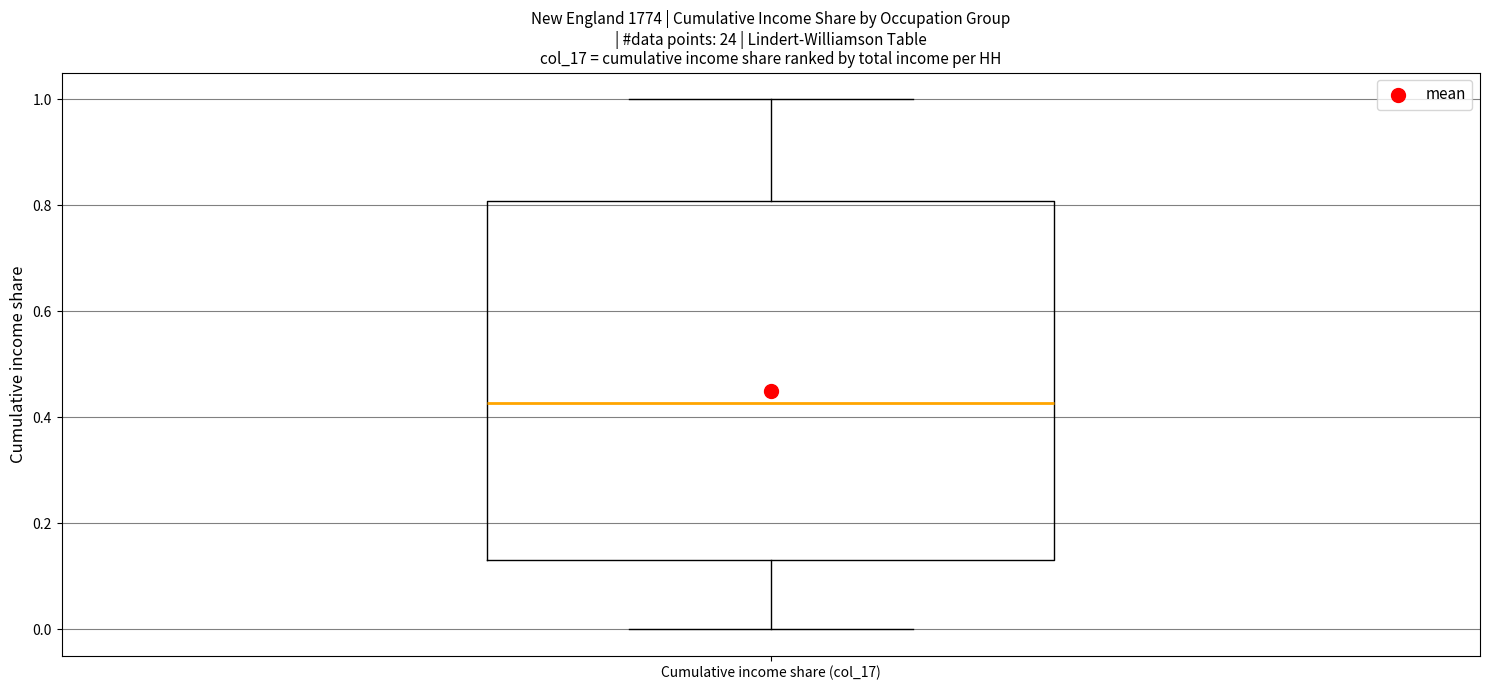

Read this box plot against the y-axis: the position of the median line, the range covered by the box, and the ends of both whiskers. The values are not printed on the chart, so give them approximately, as read against the axis.

median 0.42, box 0.14 to 0.80, whiskers 0.00 to 1.00